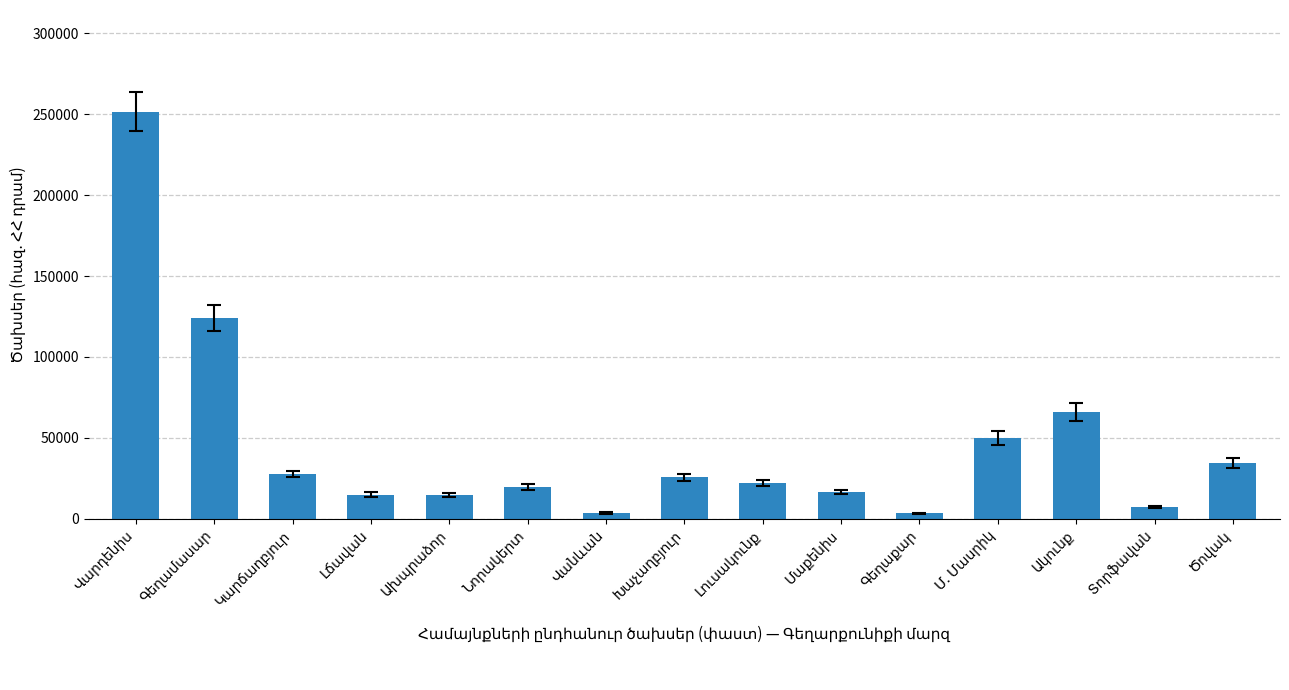

What is the average value?

45378.9